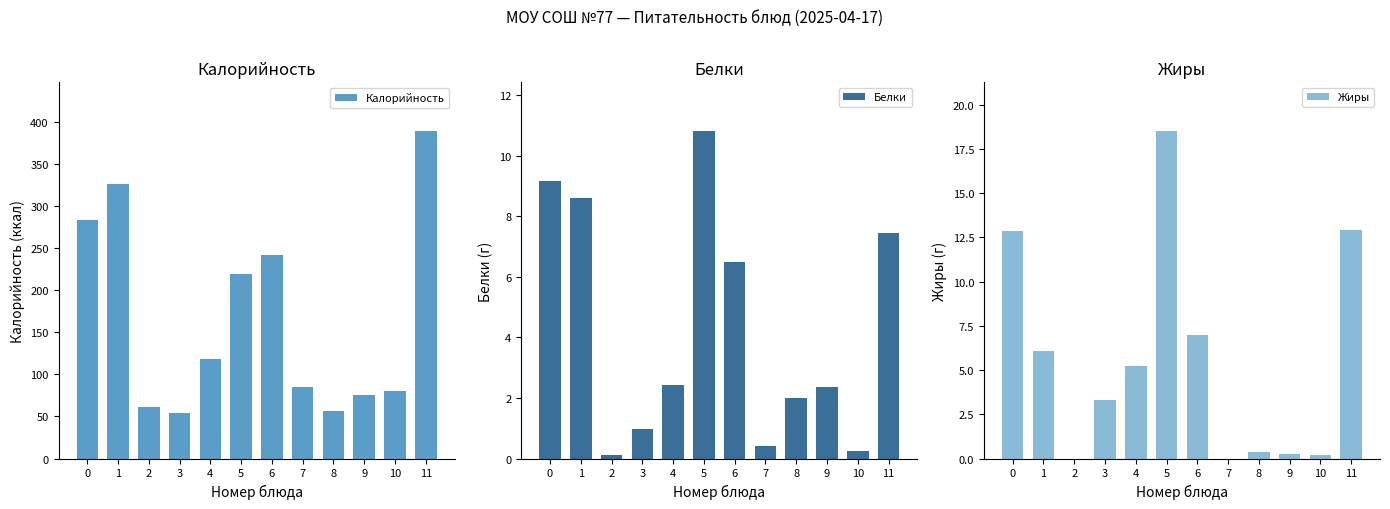

Reading left to right, extract all data points from this chart.

Калорийность: 283.0	325.4	61.0	53.6	117.6	218.7	241.5	84.4	56.1	75.8	80.0	388.3
Белки: 9.2	8.6	0.1	1.0	2.4	10.8	6.5	0.4	2.0	2.4	0.3	7.5
Жиры: 12.9	6.1	0.0	3.3	5.2	18.5	7.0	0.0	0.4	0.2	0.2	12.9